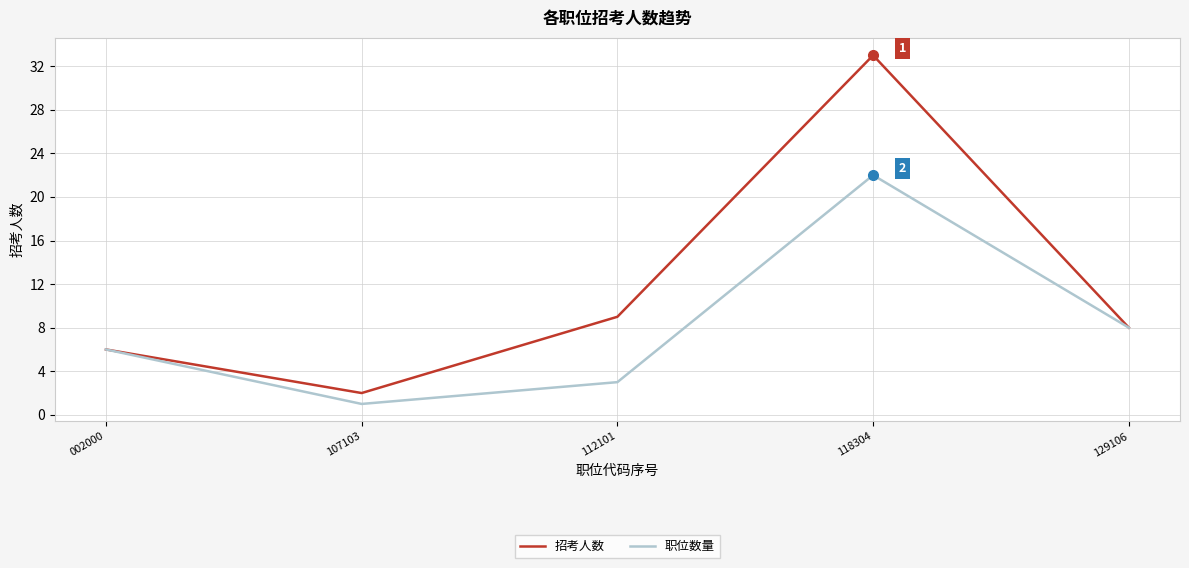

Between 107103 and 129106, which series saw the biggest shift?

职位数量